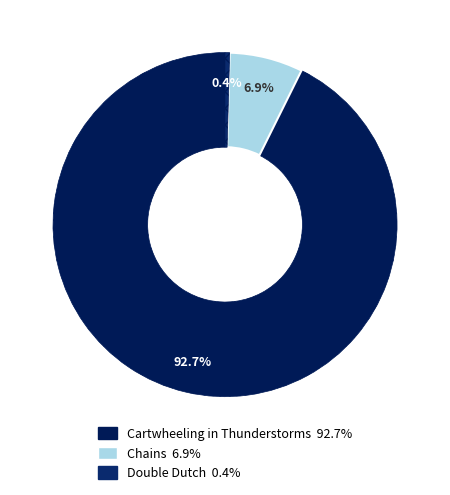

To the nearest percent, what portion does Chains represent?

7%